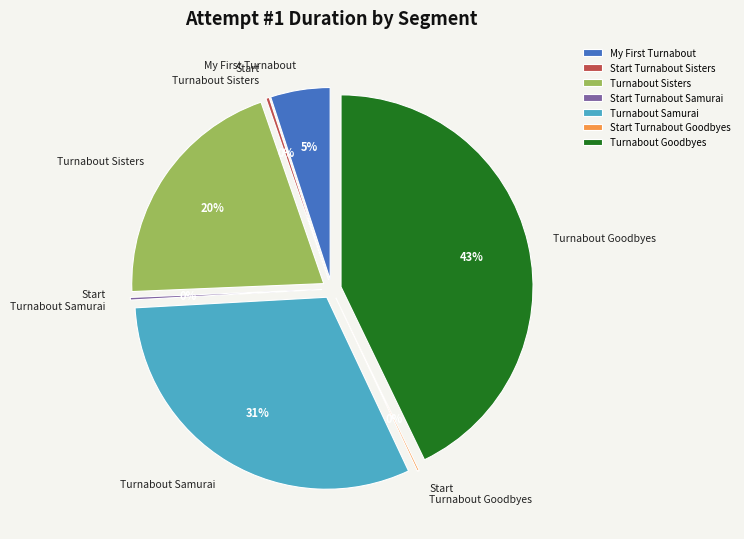

What is the largest slice in the pie chart?

Turnabout Goodbyes